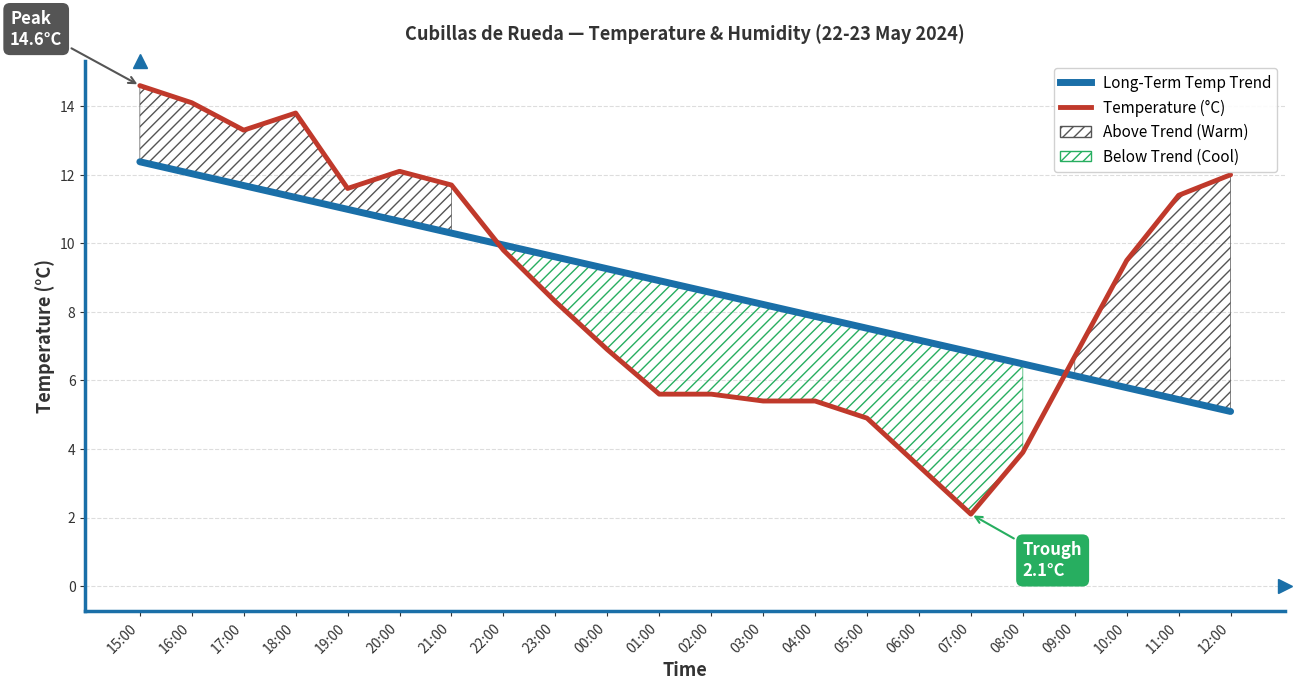

True or false: Long-Term Temp Trend and Temperature (°C) cross at least once.

True